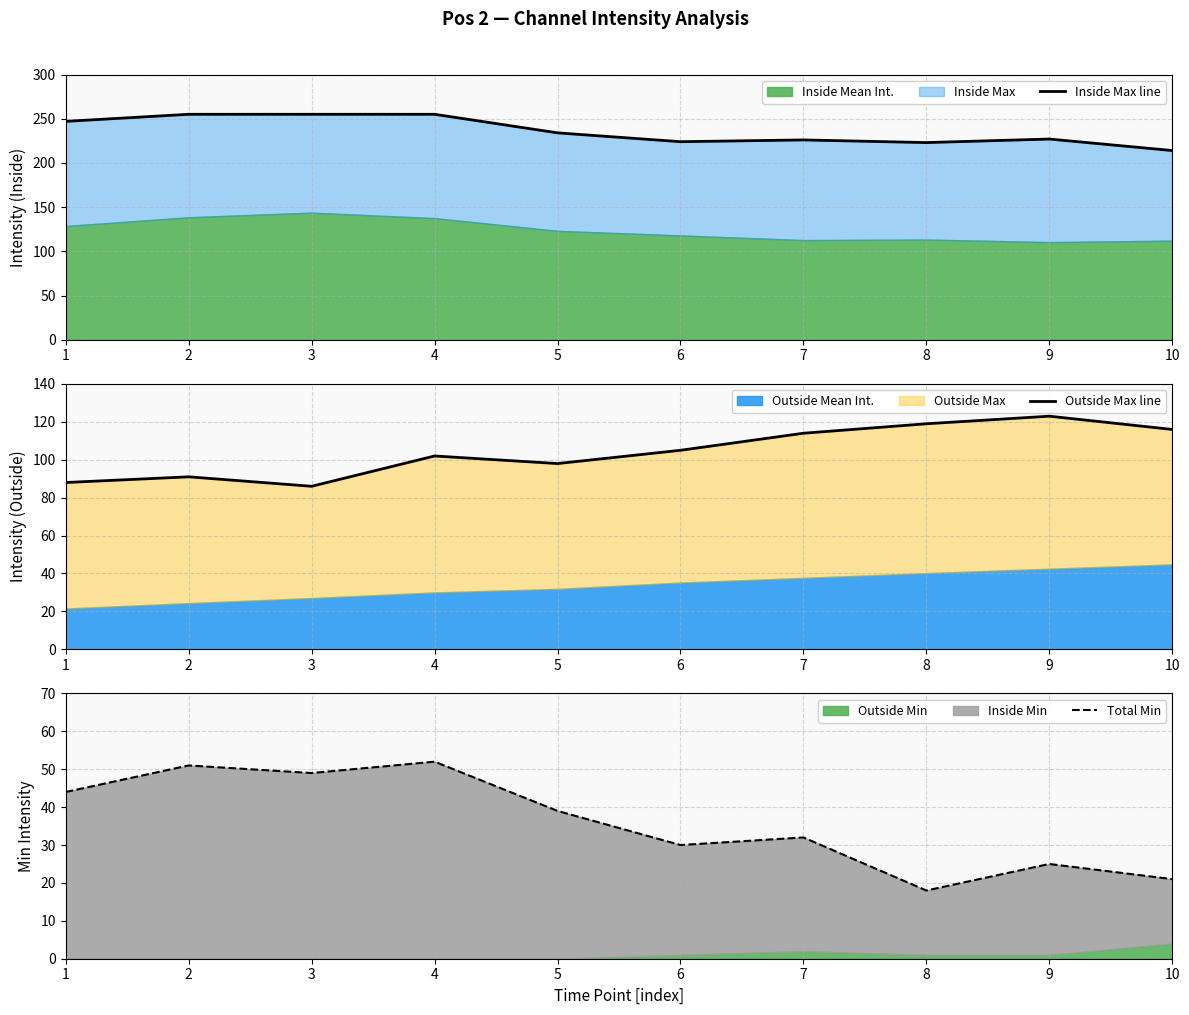

At which label does Inside Max line reach its peak?

2